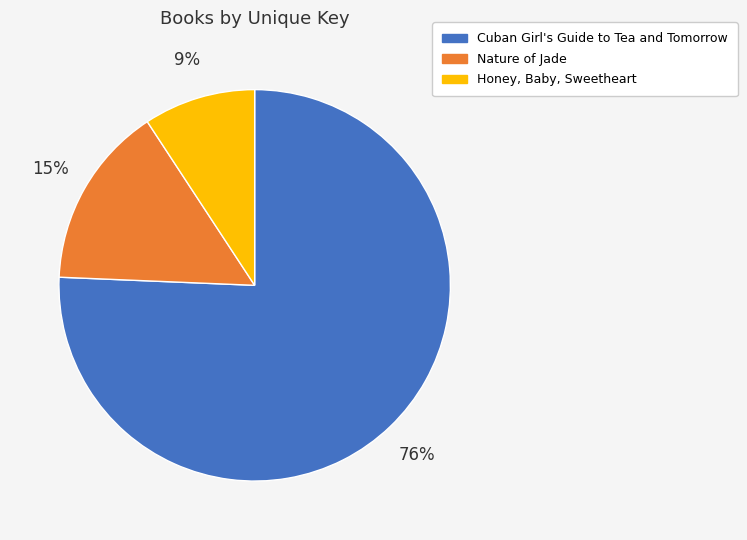

Approximately how many times larger is the value at Honey, Baby, Sweetheart compared to Nature of Jade?

0.6